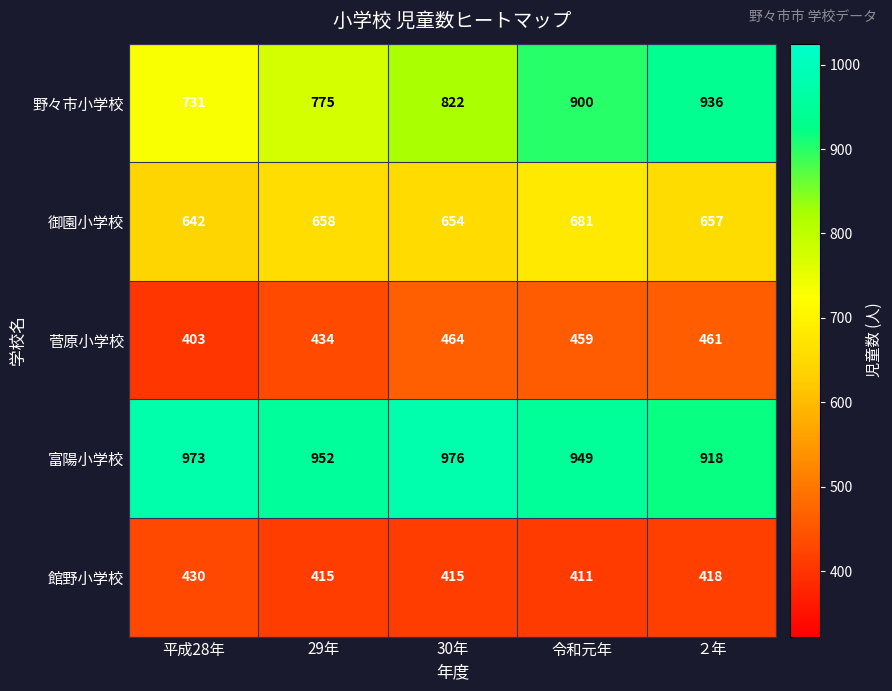

Which category has the lowest value across all series?

平成28年